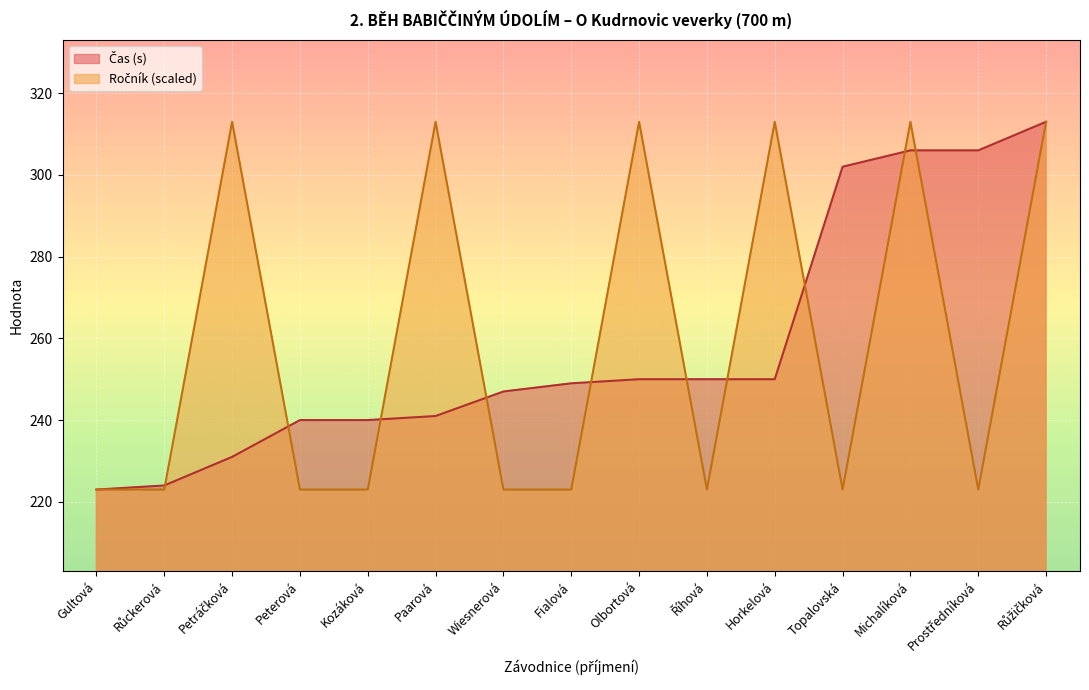

What is the difference between the highest and lowest values at Kozáková?

17